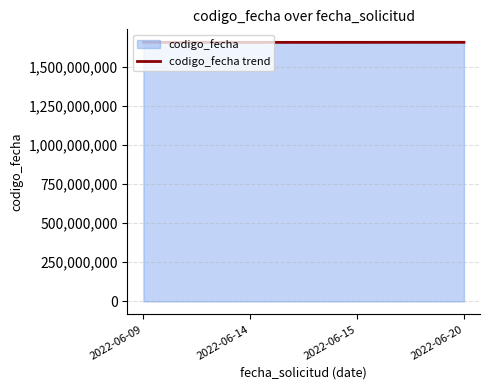

Reading left to right, extract all data points from this chart.

2022-06-09=1655126664	2022-06-14=1655217581	2022-06-15=1655369208	2022-06-20=1655736735